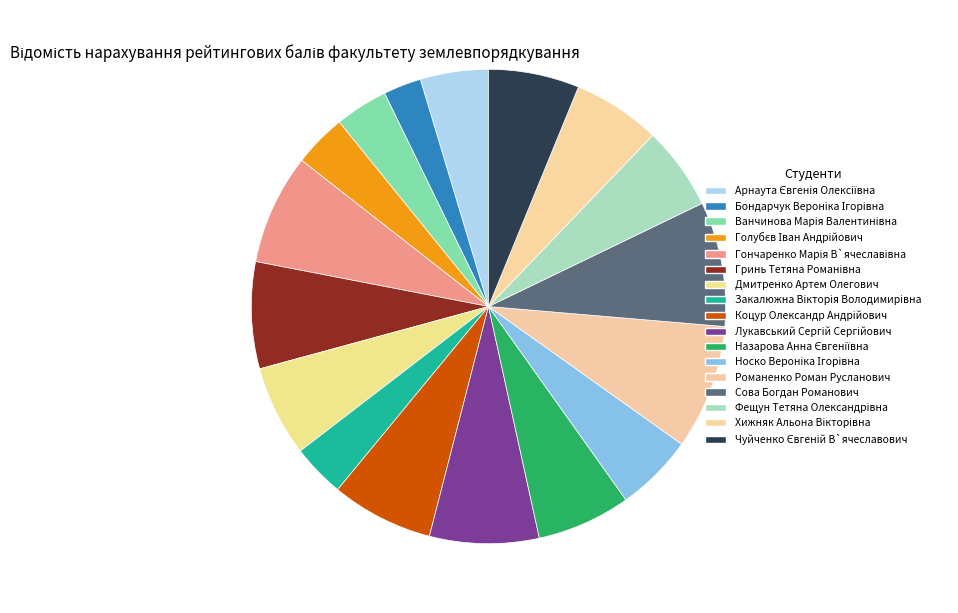

To the nearest percent, what is the difference between the largest and smallest slice percentages?

6%